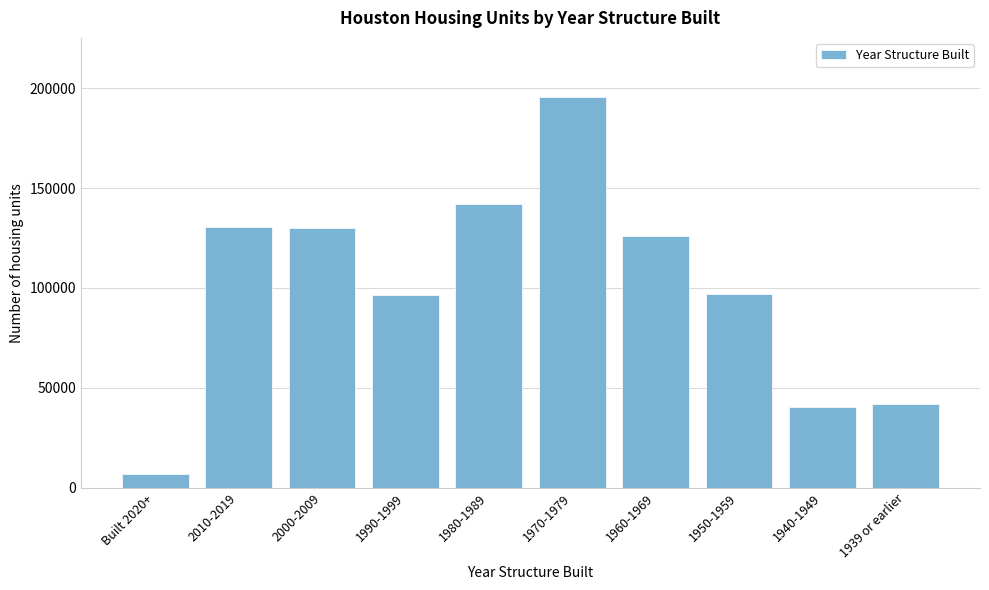

What is the label of the 9th bar from the left?

1940-1949